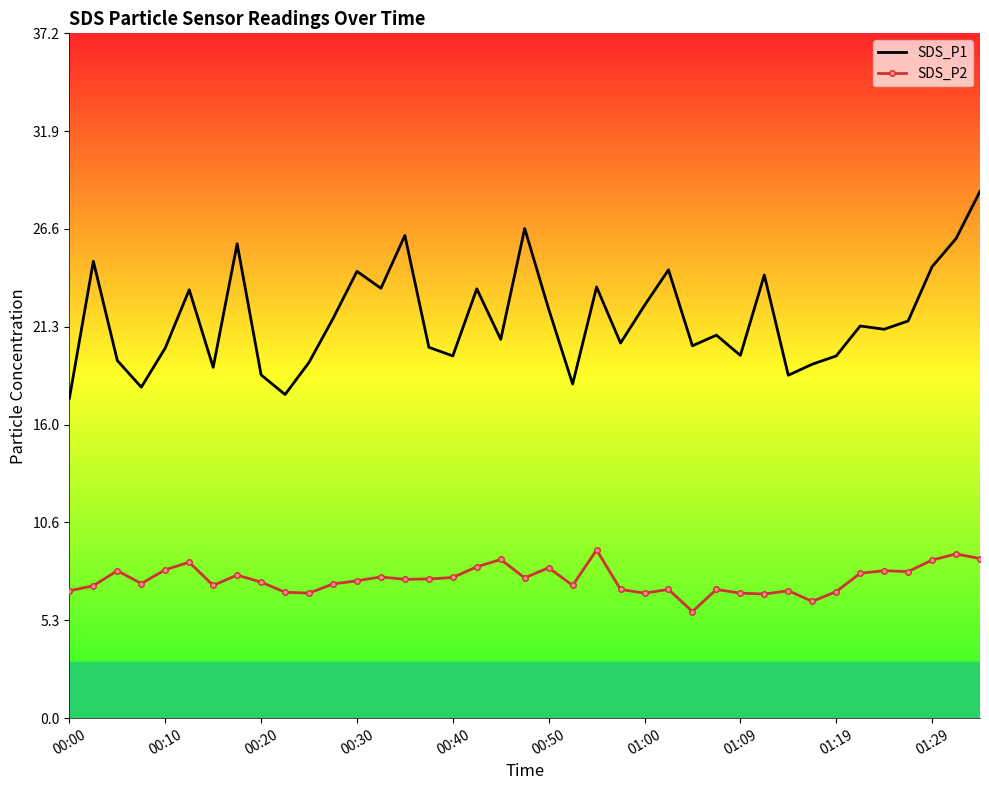

True or false: SDS_P1 and SDS_P2 intersect in this chart.

False